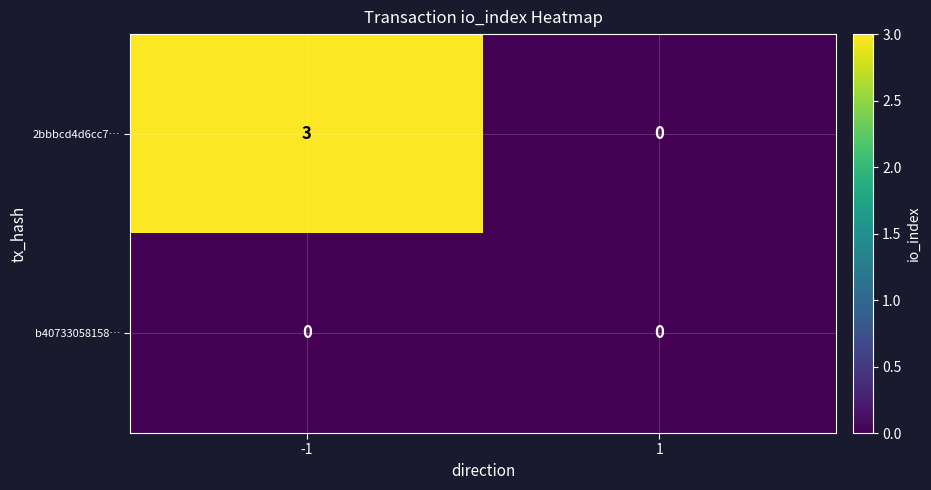

Is it true that 2bbbcd4d6cc7… equals 0 at 1?

True